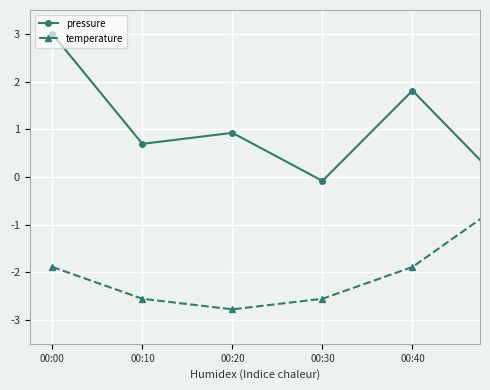

Which series has the largest range (max minus min)?

pressure